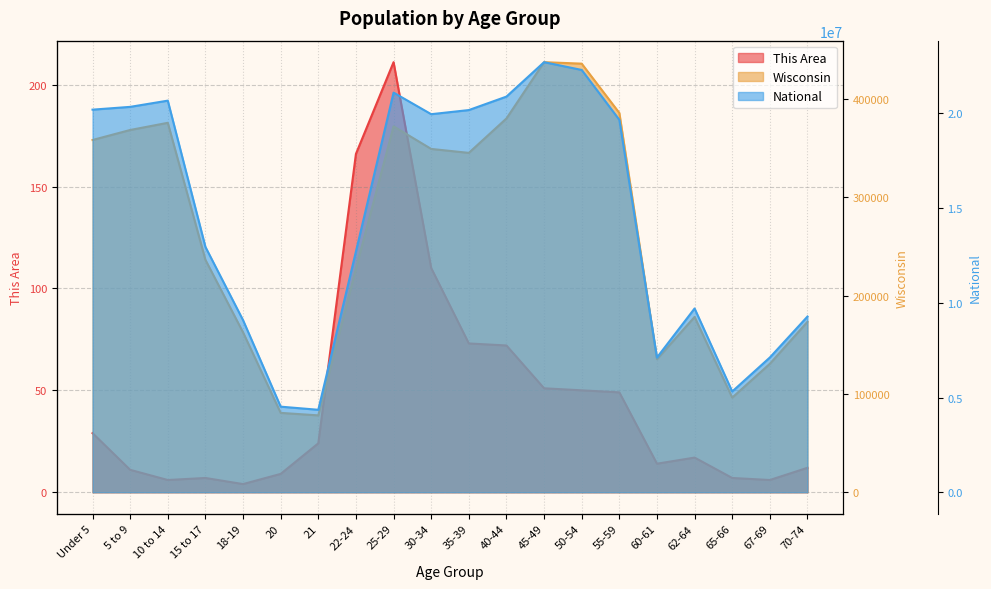

True or false: National and Wisconsin intersect in this chart.

False